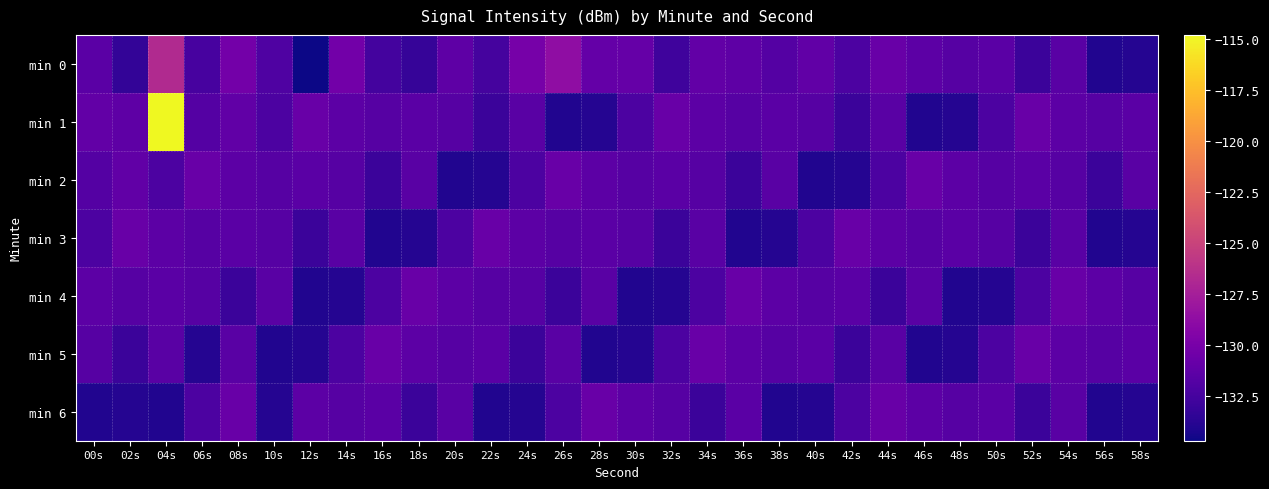

At which category is the sum across all series the highest?

04s